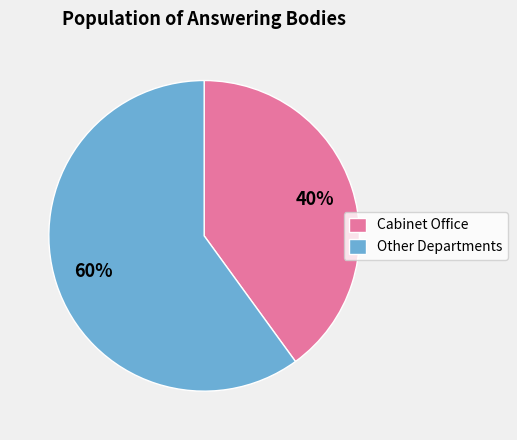

Is the sum of Cabinet Office and Other Departments greater than half?

Yes